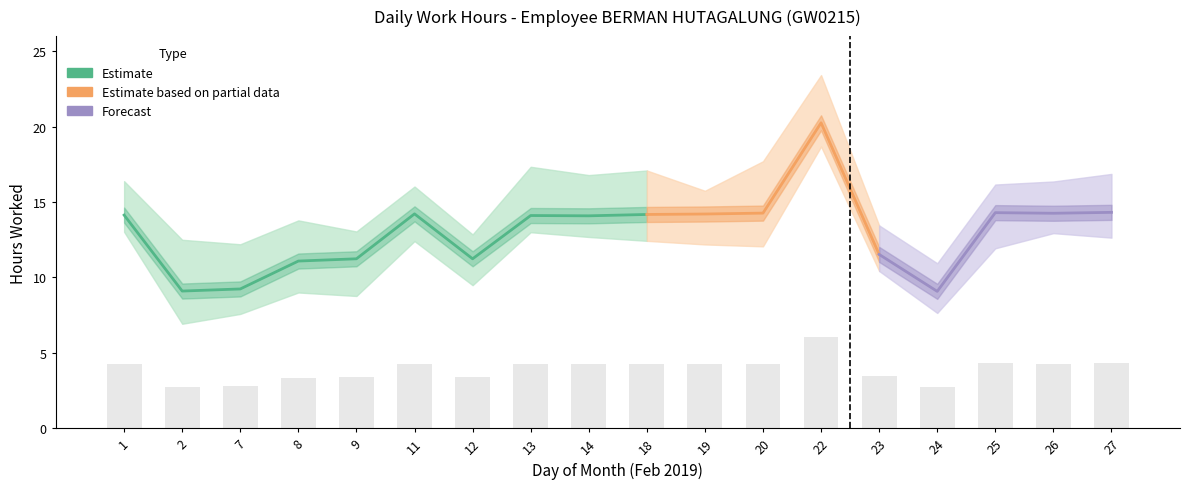

True or false: the data shows 4.2 at 13.

True